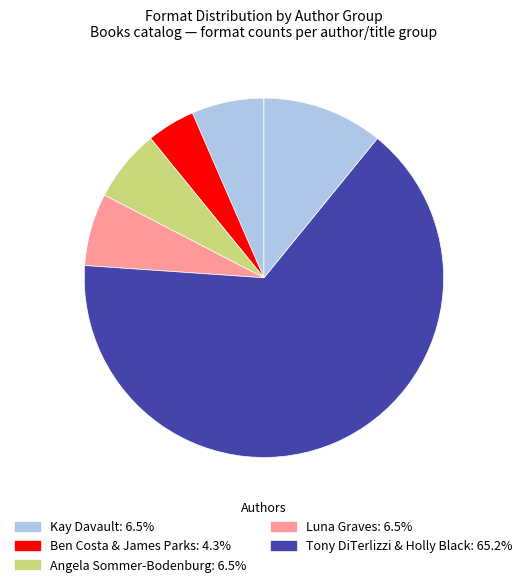

How many segments does this pie chart have?

6